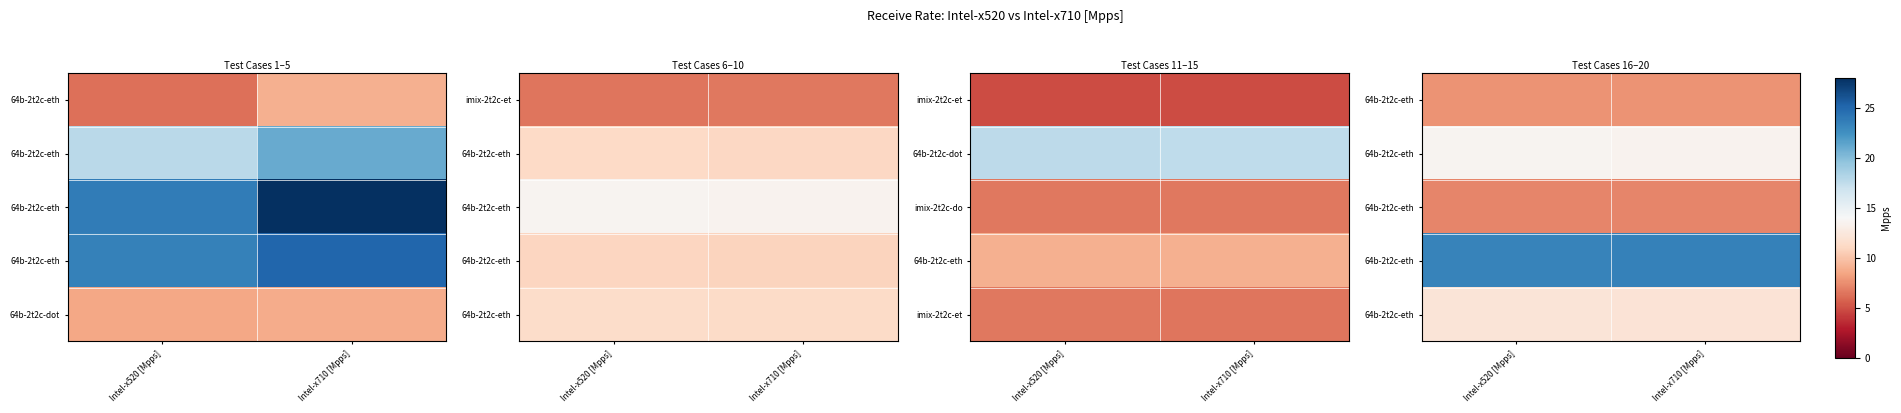

At which category is the sum across all series the highest?

Intel-x520 [Mpps]